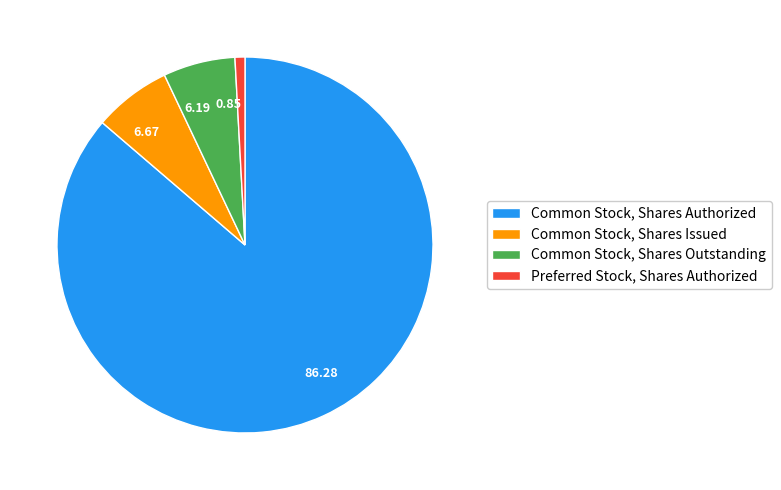

Is Common Stock, Shares Outstanding the majority of the pie?

No